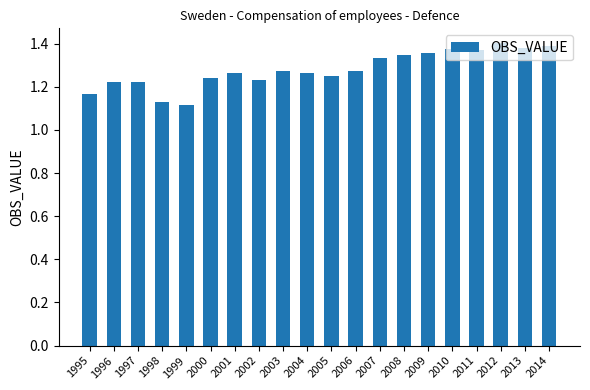

Count the values in the range 1 to 2.

20